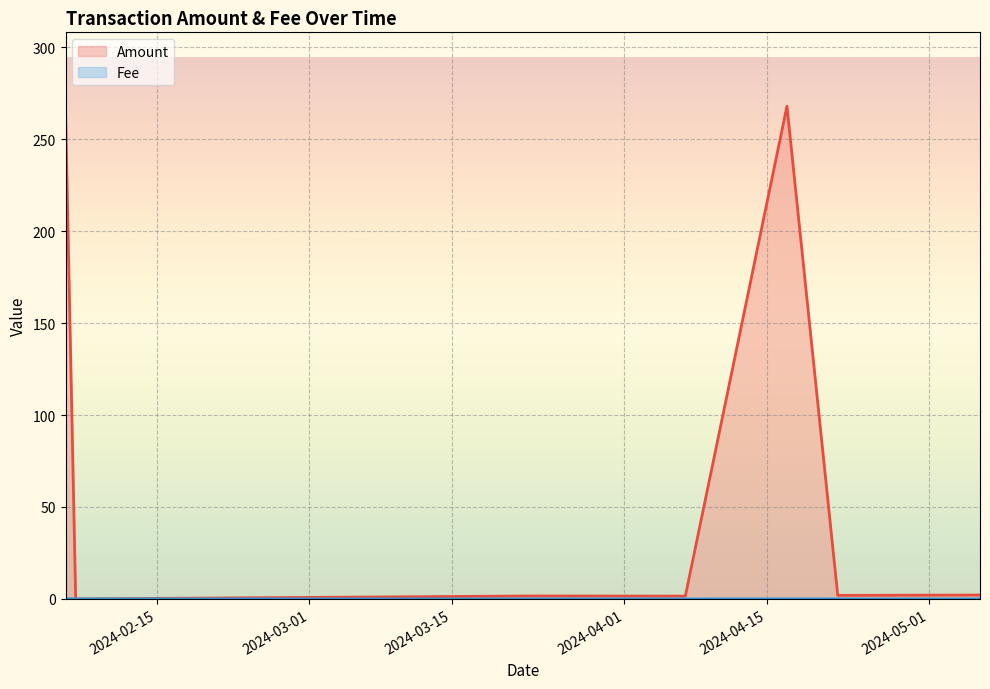

The value of Amount at 2024-02-07 is 0.0. True or false?

True